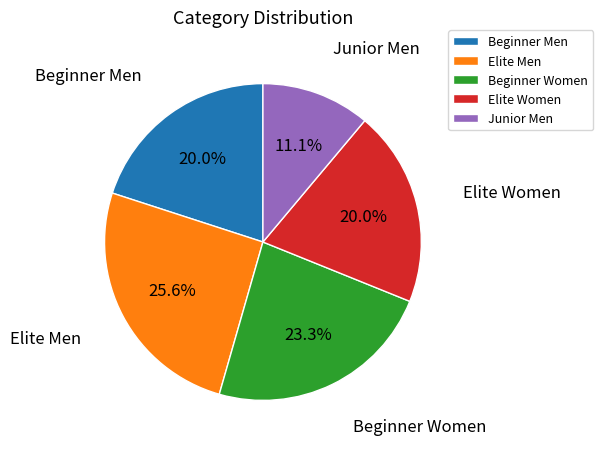

To the nearest percent, what percentage of the pie is Elite Women?

20%